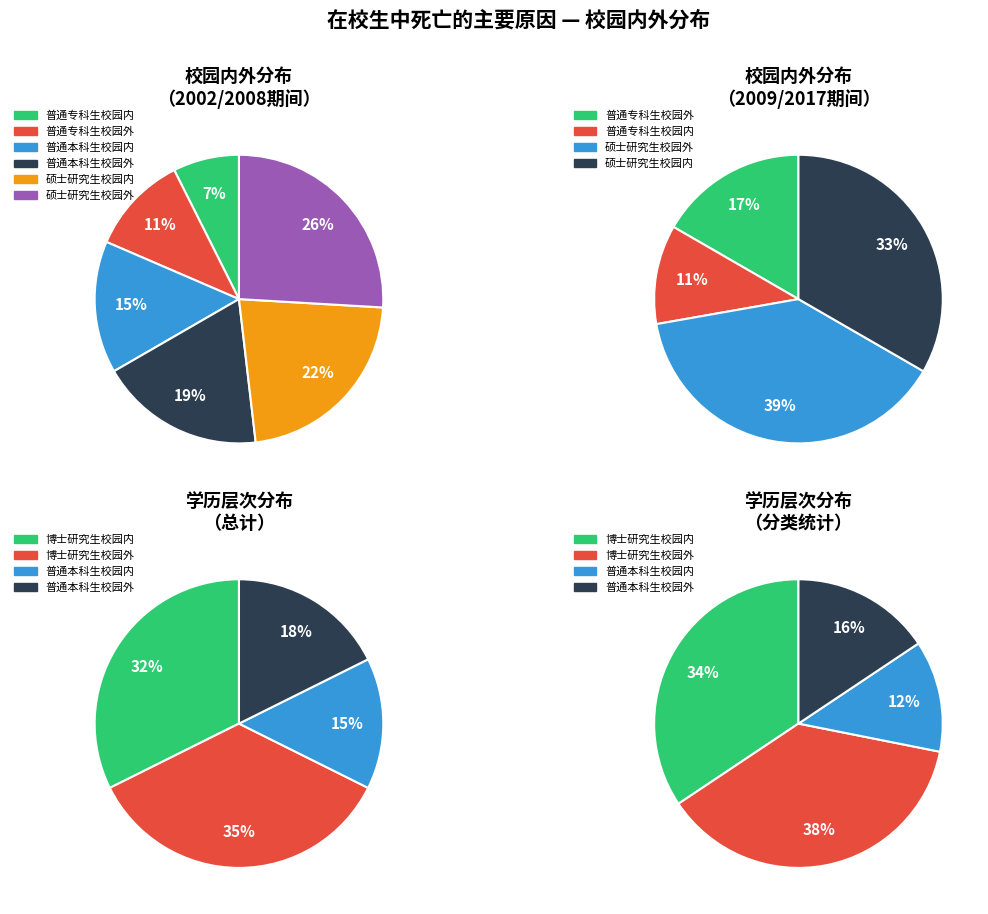

Count the number of slices in the pie.

6